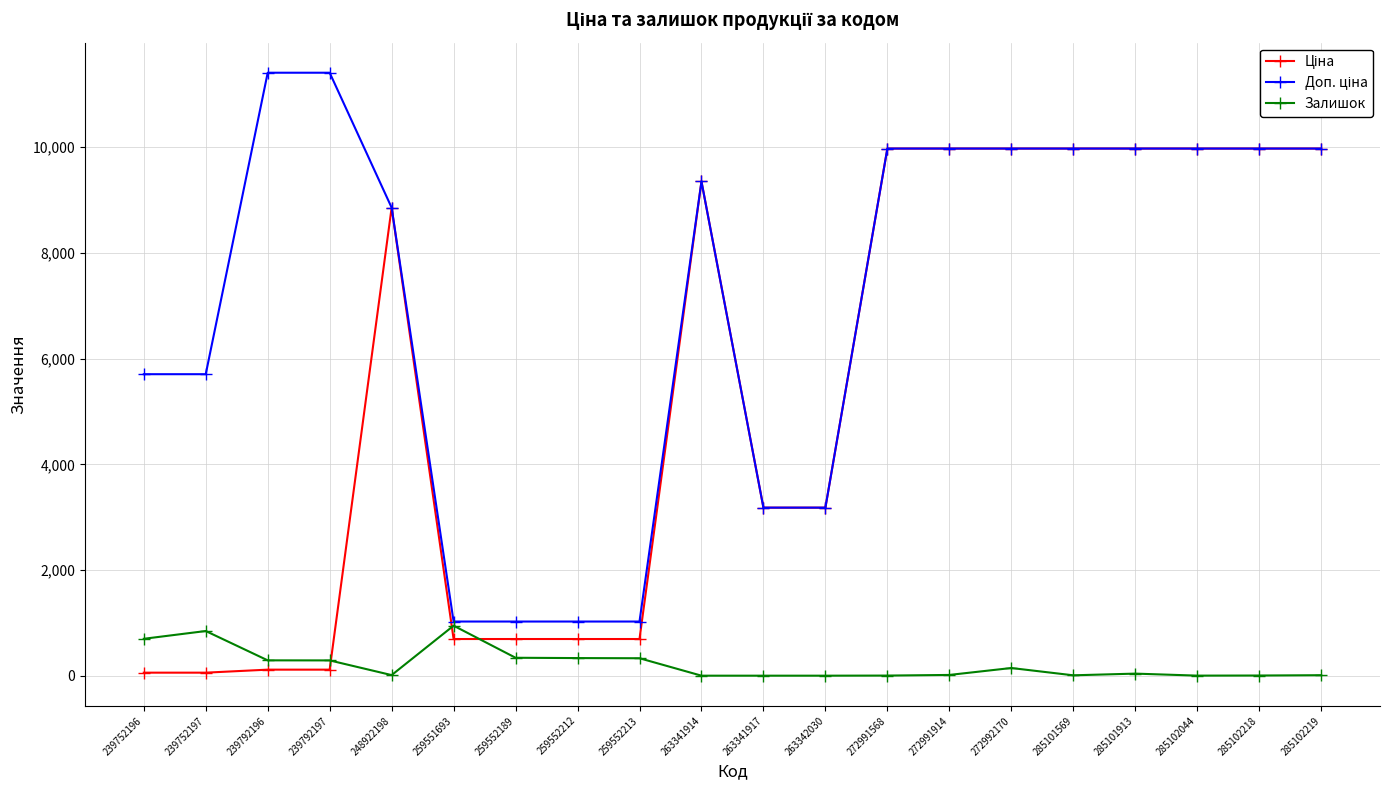

What is the difference between the highest and lowest values at 263341914?

9351.9